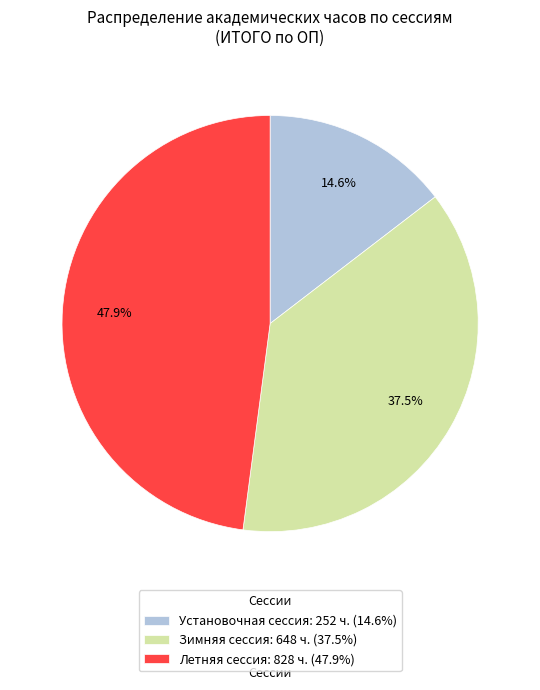

Which category has the biggest portion of the pie?

Летняя сессия: 828 ч. (47.9%)